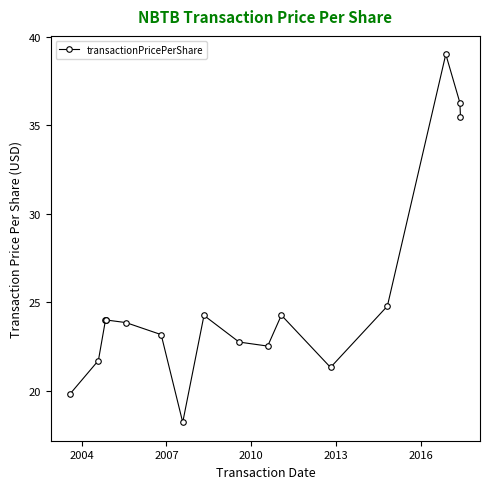

True or false: there are more than 0 points higher than both neighbors.

True